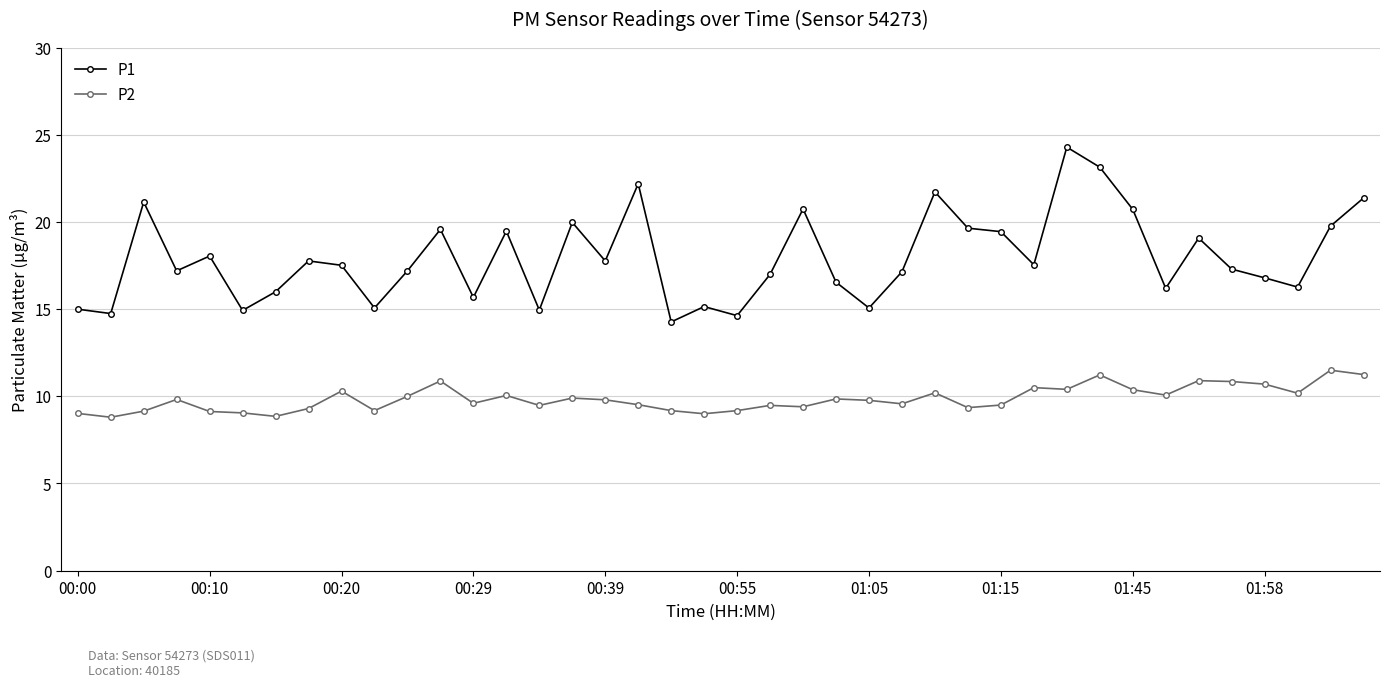

How many data points does each series have?

40